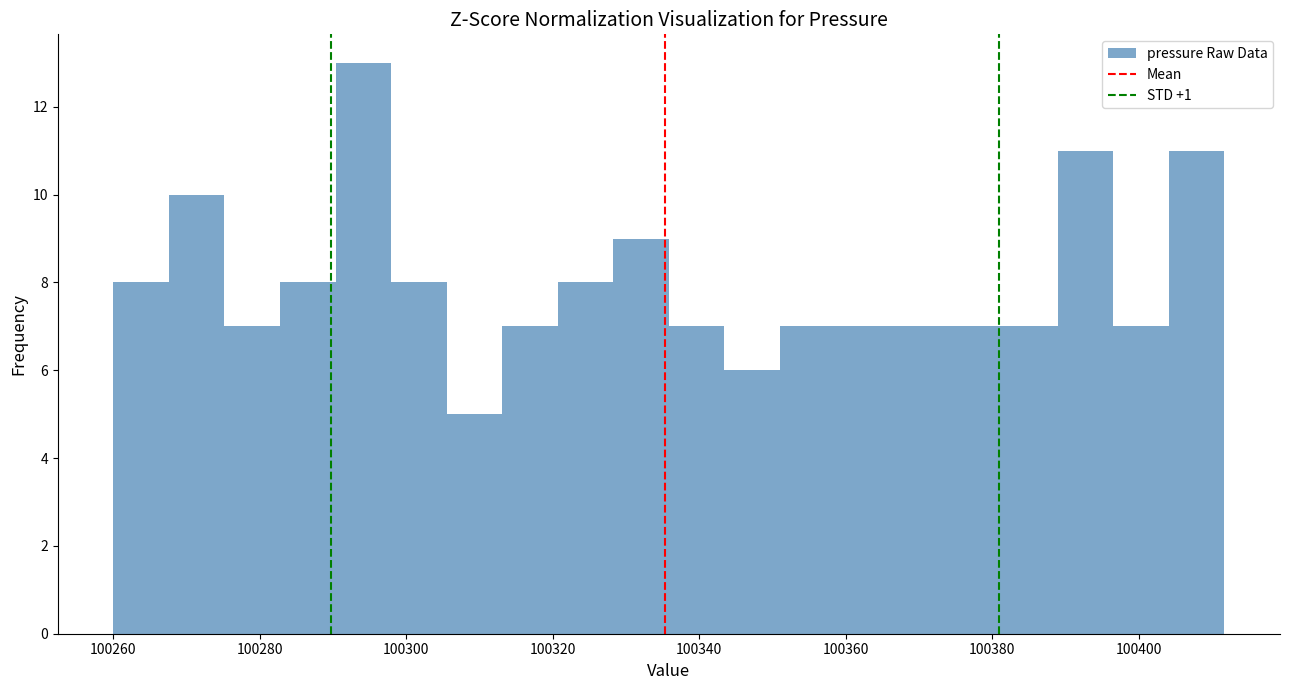

Read against the x-axis, roughly where is the centre of the tallest bar?

100294